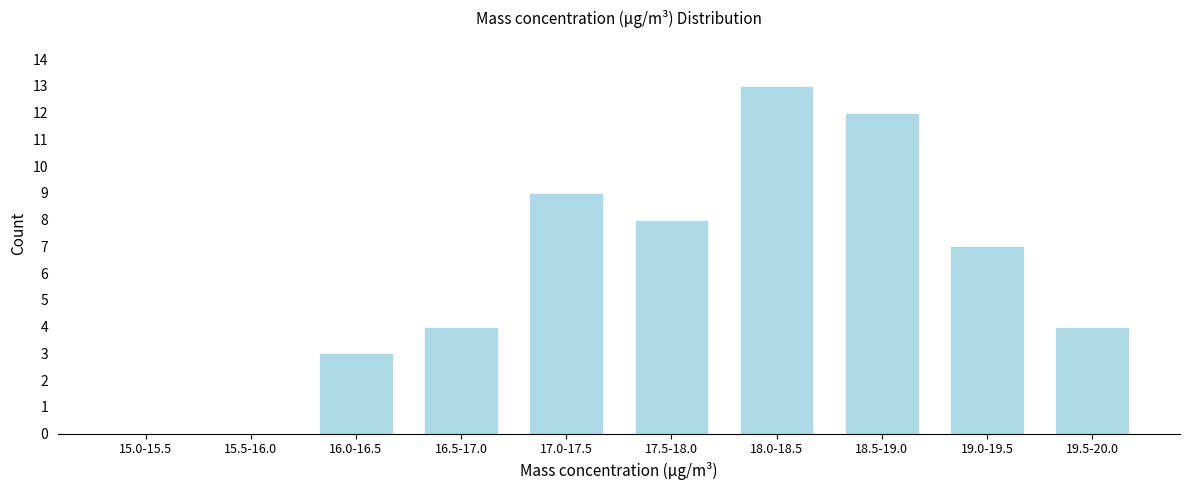

Reading left to right, transcribe all the data shown in this chart.

15.0-15.5=0	15.5-16.0=0	16.0-16.5=3	16.5-17.0=4	17.0-17.5=9	17.5-18.0=8	18.0-18.5=13	18.5-19.0=12	19.0-19.5=7	19.5-20.0=4